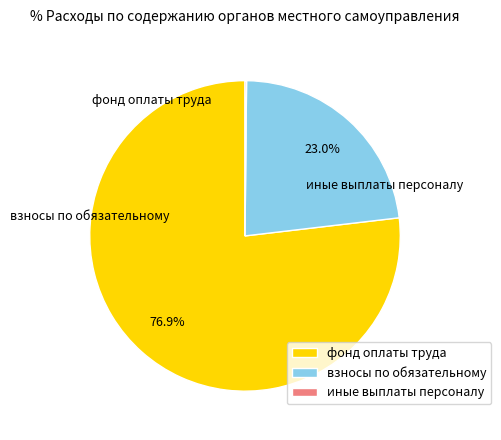

Does фонд оплаты труда represent more than half of the total?

Yes